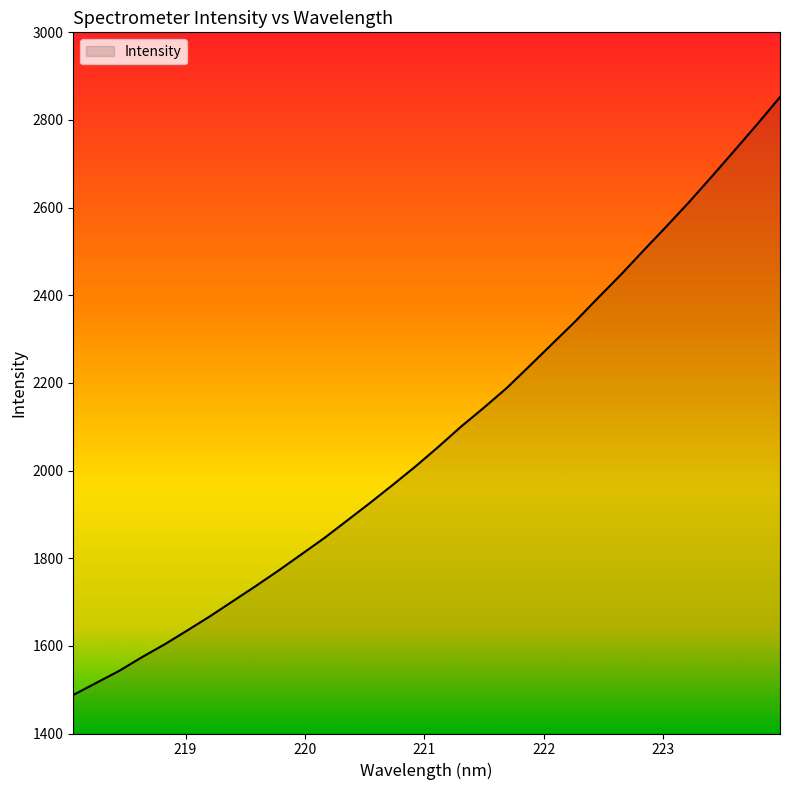

What is the maximum value shown in the chart?

2852.3